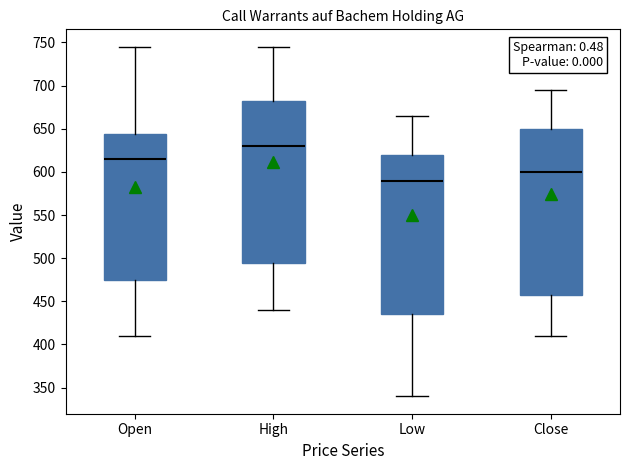

Reading left to right, transcribe this box plot: for each box, give where its median line is, the range the box spans, and where its two whiskers end, as read against the y-axis. The values are not printed on the chart, so give them approximately, as read against the axis.

Open: median 615, box 475 to 645, whiskers 410 to 745
High: median 630, box 495 to 685, whiskers 440 to 745
Low: median 590, box 435 to 620, whiskers 340 to 665
Close: median 600, box 460 to 650, whiskers 410 to 695